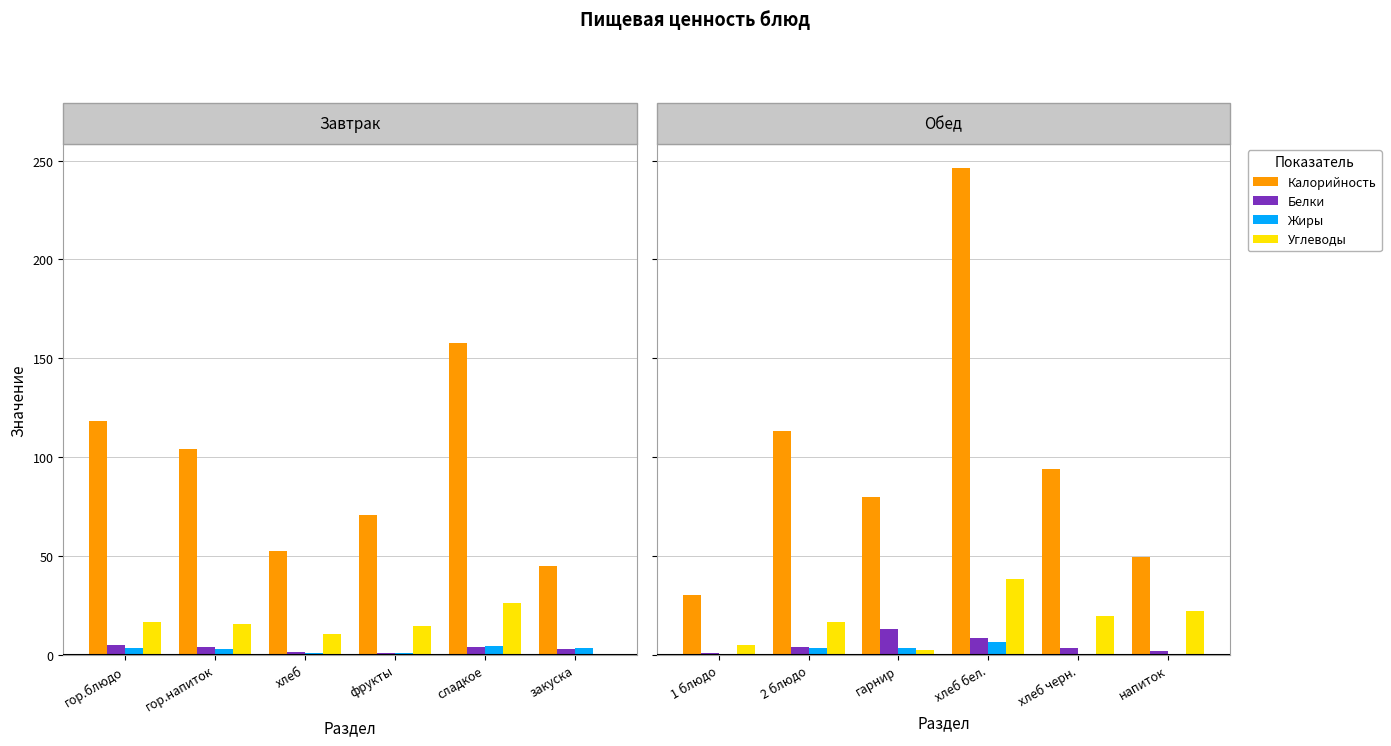

Read the Углеводы value at сладкое.

26.0